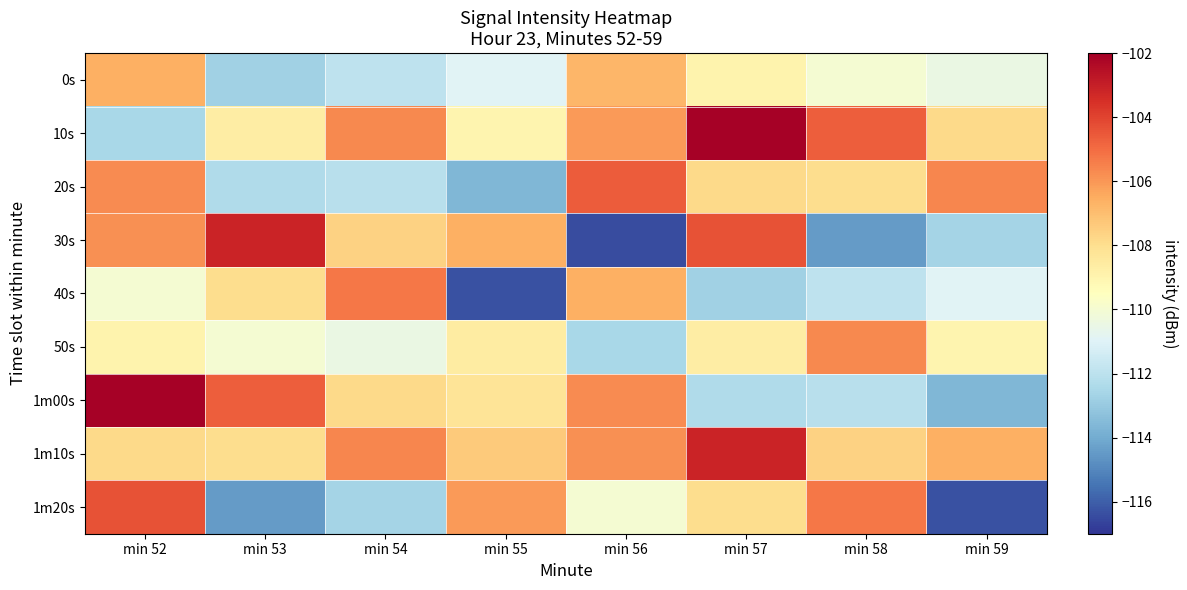

At min 55, list the series in order from largest to smallest.

1m20s, 30s, 1m10s, 1m00s, 50s, 10s, 0s, 20s, 40s